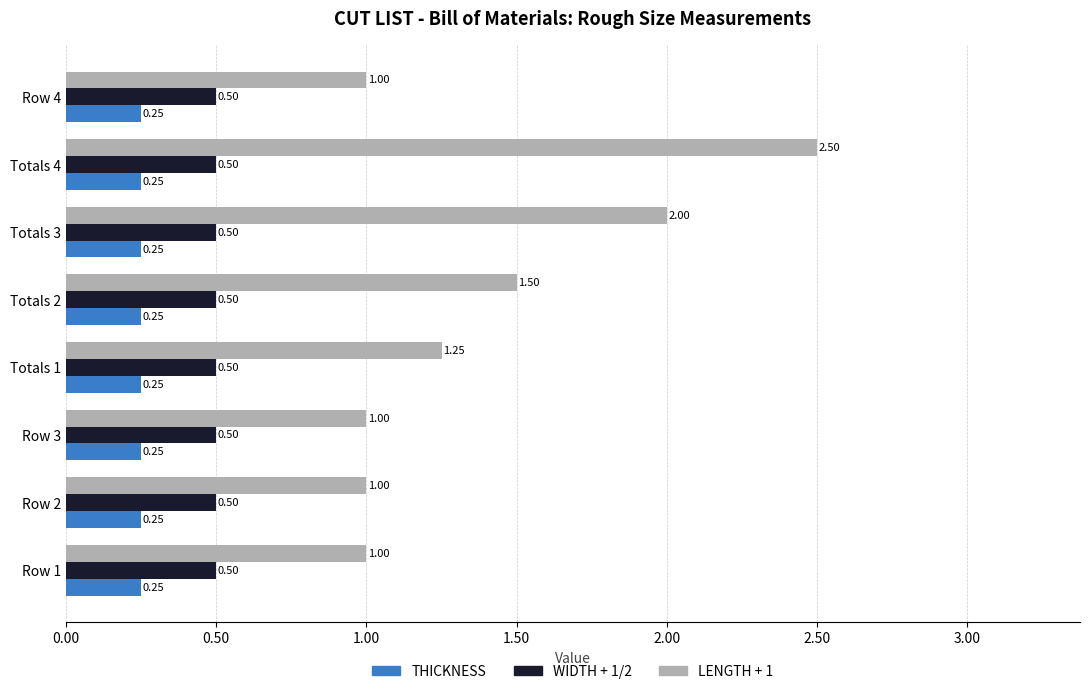

Rank the series by their average value, from highest to lowest.

LENGTH + 1, WIDTH + 1/2, THICKNESS